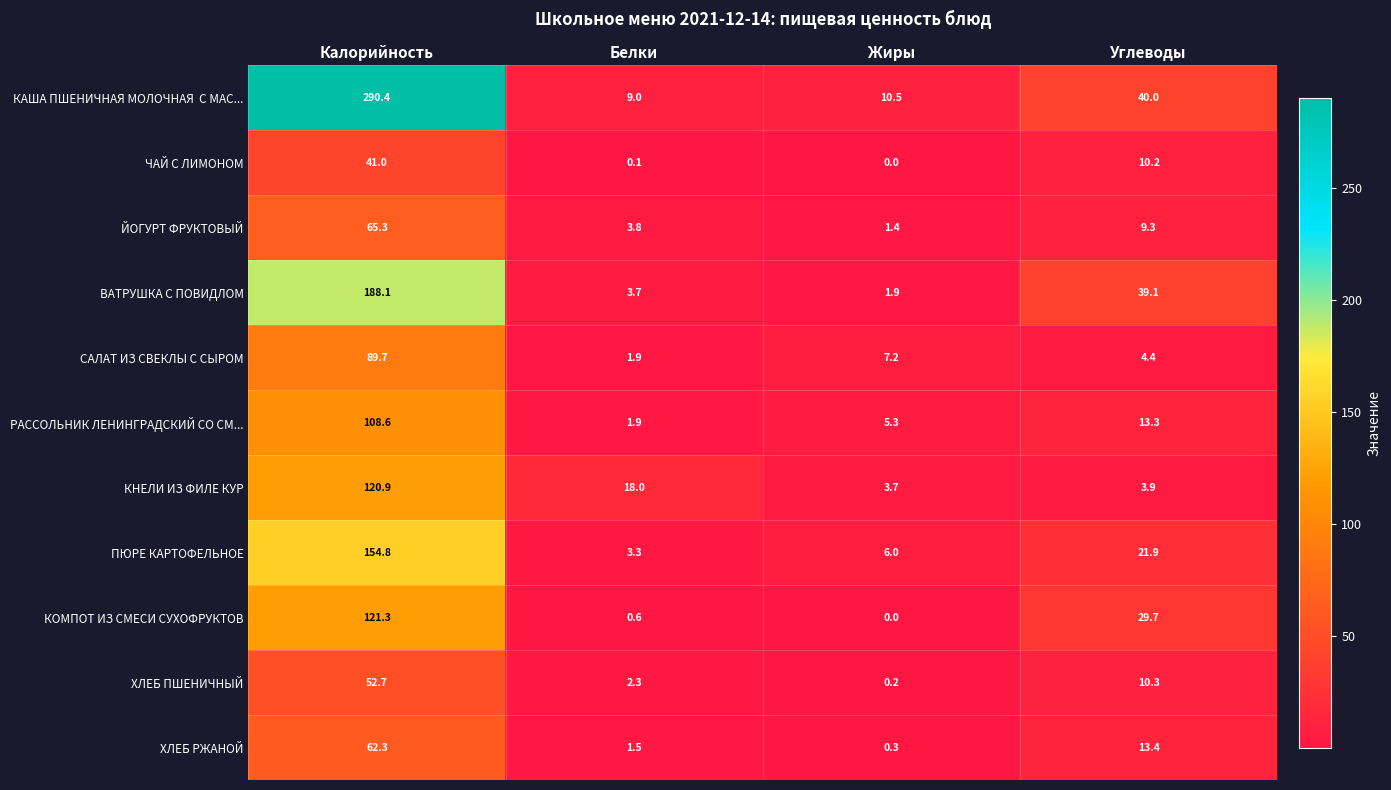

Where is ЧАЙ С ЛИМОНОМ nearest to the value 20?

Углеводы